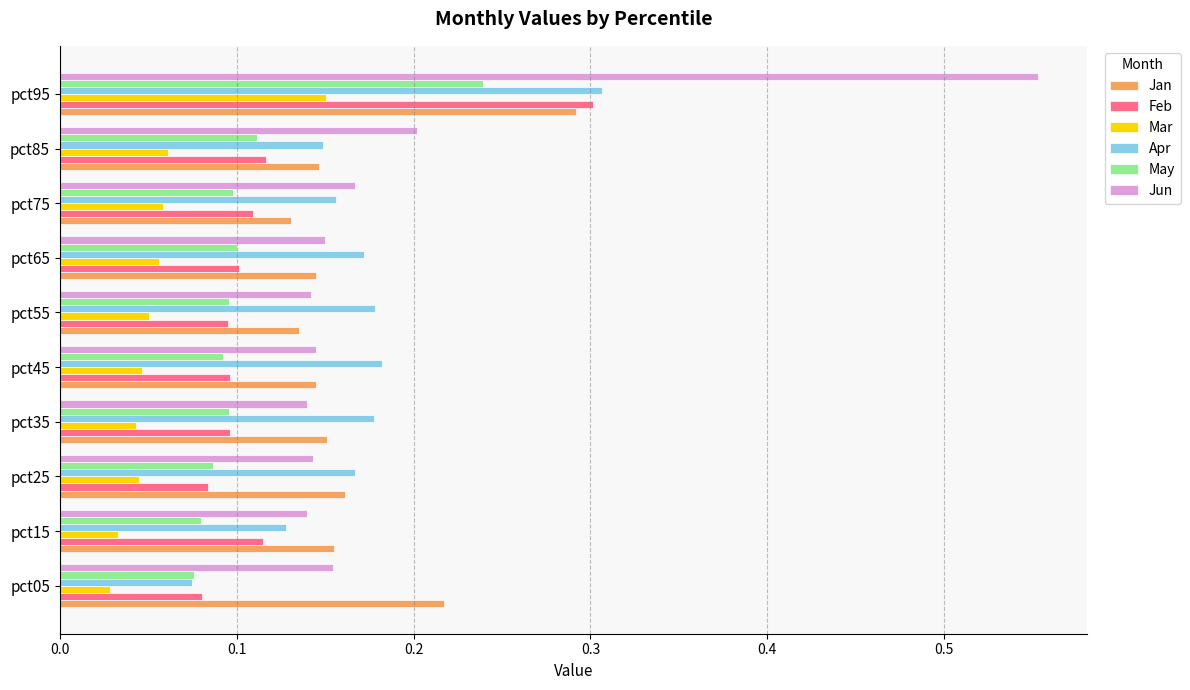

How many Apr values are between 0 and 1?

10